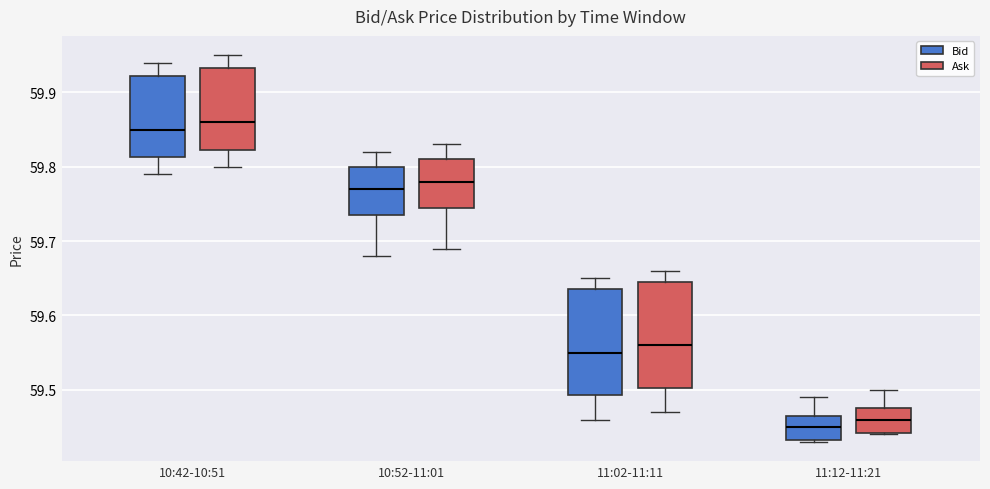

Reading left to right, transcribe this box plot: for each box, give where its median line is, the range the box spans, and where its two whiskers end, as read against the y-axis. The values are not printed on the chart, so give them approximately, as read against the axis.

10:42-10:51 (Bid): median 59.85, box 59.81 to 59.92, whiskers 59.79 to 59.94
10:42-10:51 (Ask): median 59.86, box 59.82 to 59.93, whiskers 59.80 to 59.95
10:52-11:01 (Bid): median 59.77, box 59.74 to 59.80, whiskers 59.68 to 59.82
10:52-11:01 (Ask): median 59.78, box 59.75 to 59.81, whiskers 59.69 to 59.83
11:02-11:11 (Bid): median 59.55, box 59.49 to 59.64, whiskers 59.46 to 59.65
11:02-11:11 (Ask): median 59.56, box 59.50 to 59.65, whiskers 59.47 to 59.66
11:12-11:21 (Bid): median 59.45, box 59.43 to 59.47, whiskers 59.43 to 59.49
11:12-11:21 (Ask): median 59.46, box 59.44 to 59.48, whiskers 59.44 to 59.50